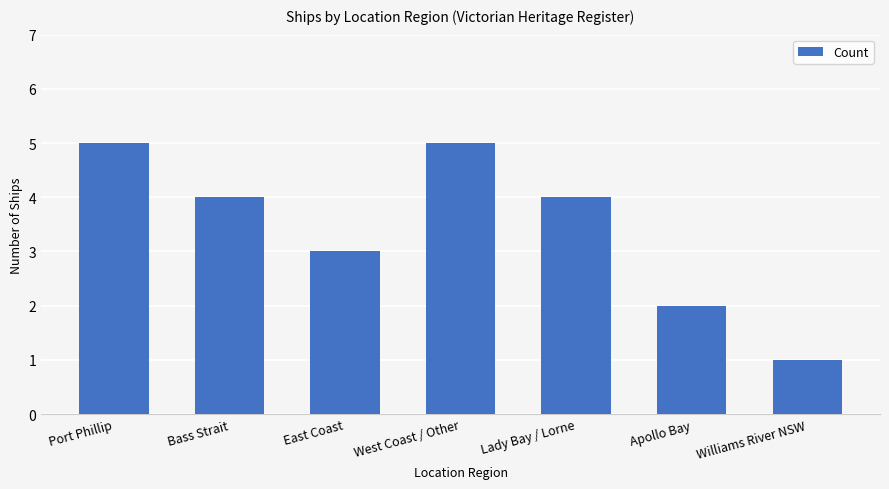

Which has a higher value, Bass Strait or Port Phillip?

Port Phillip